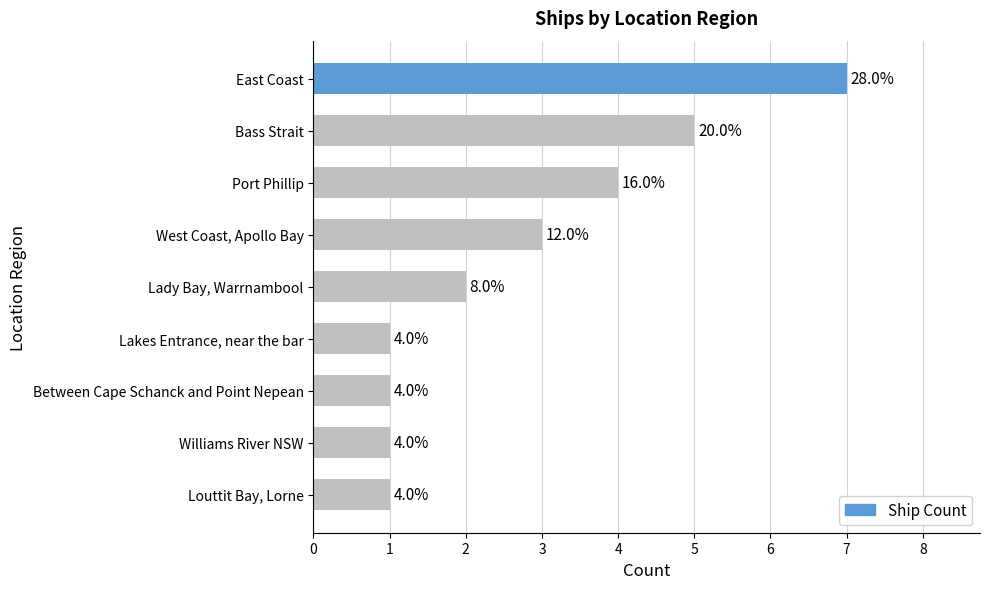

Does the chart contain any negative values?

No